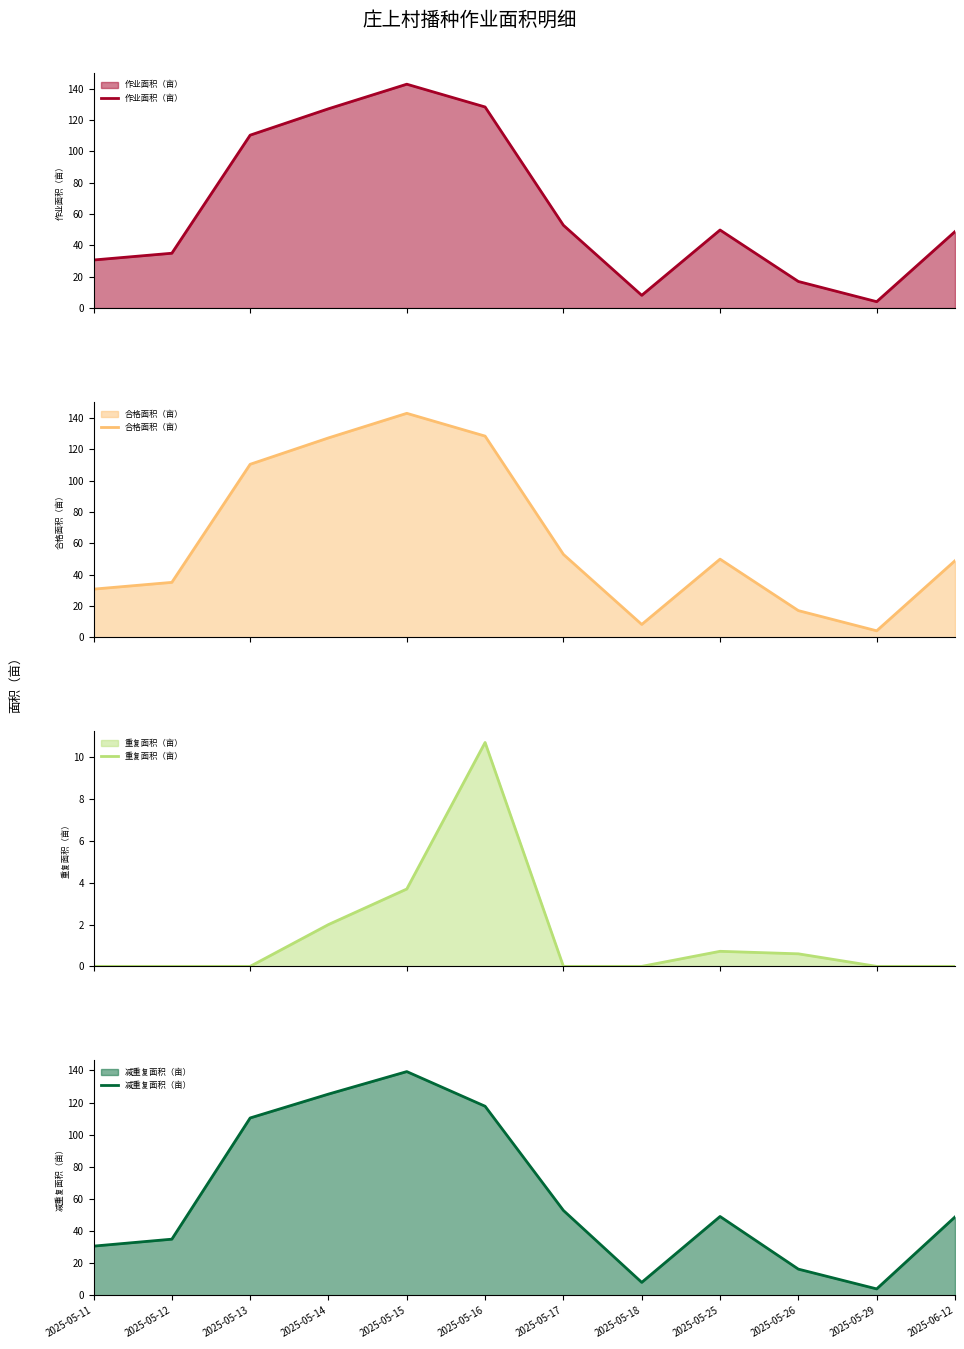

What position from the right is 2025-05-17?

6